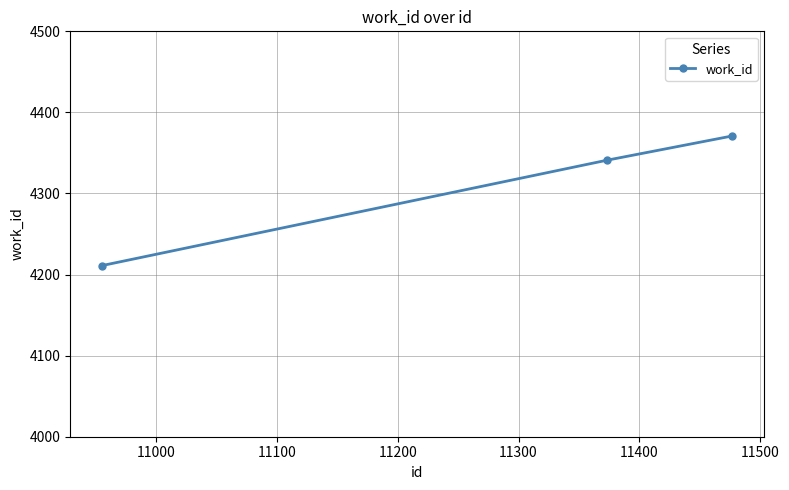

What is the value of the 3rd point from the left?

4371